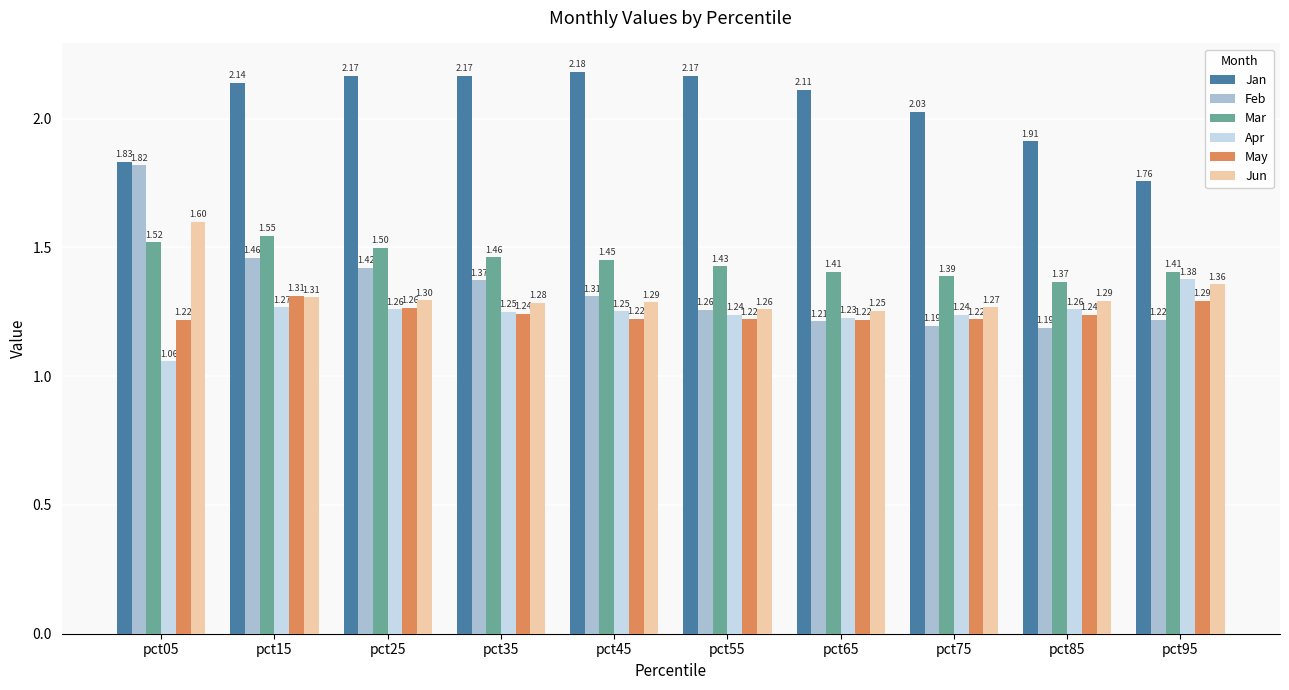

Between pct75 and pct95, which series saw the biggest shift?

Jan